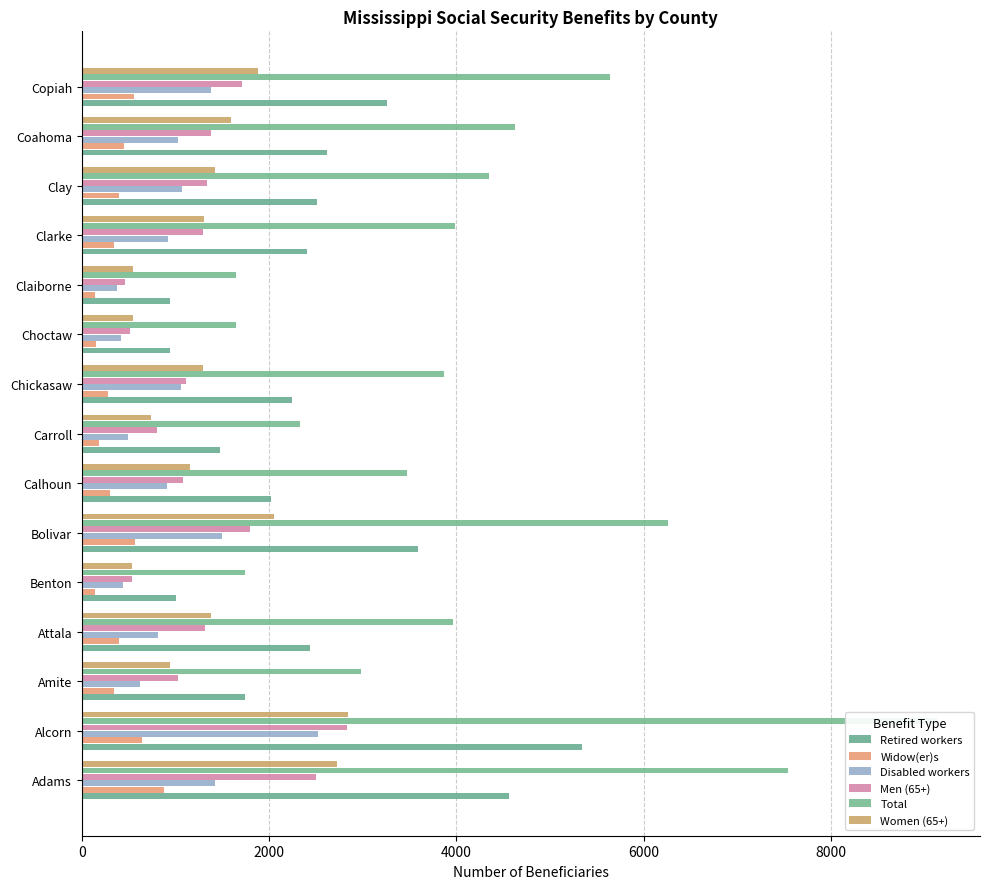

Rank the series by their maximum value, from highest to lowest.

Total, Retired workers, Women (65+), Men (65+), Disabled workers, Widow(er)s